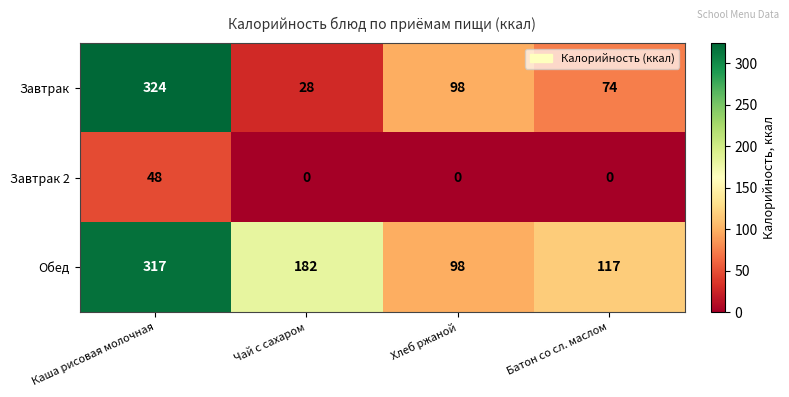

Count the number of data series in this chart.

3